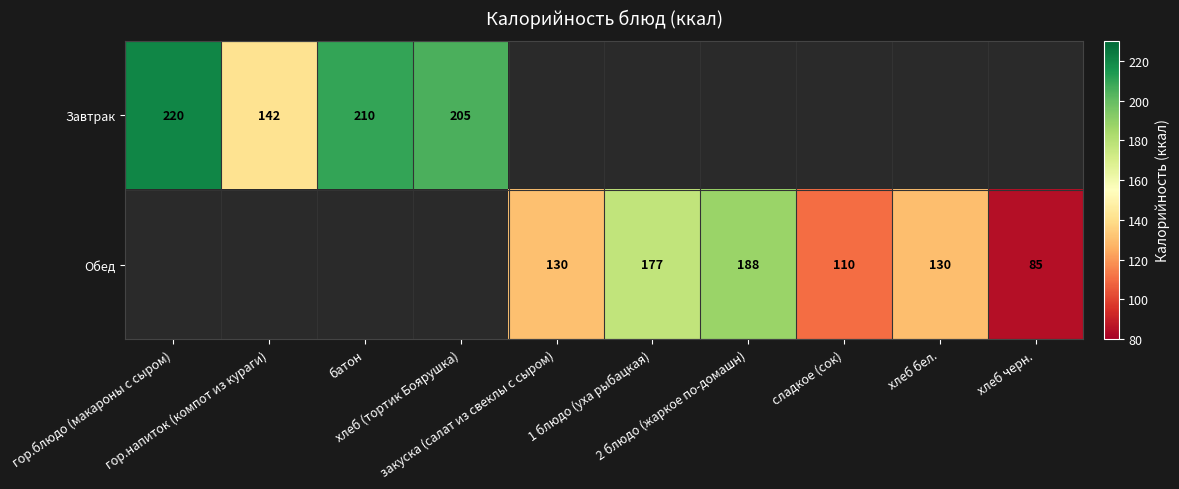

Count the number of categories in the chart.

10